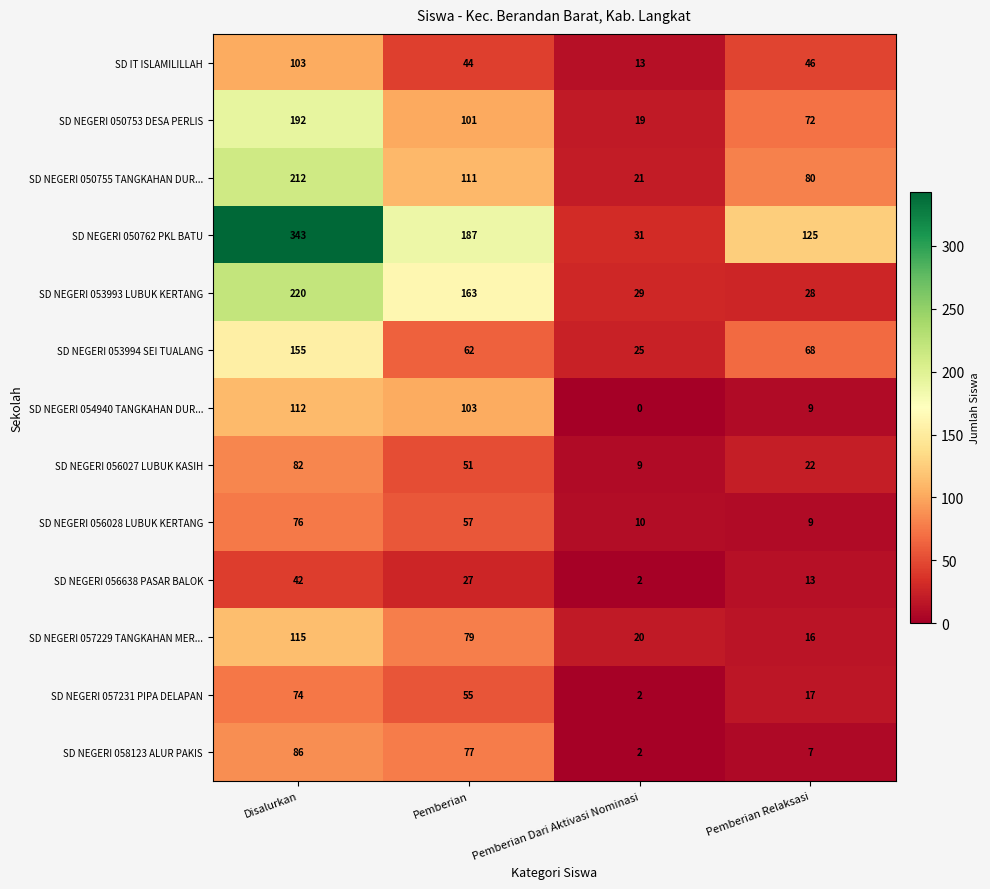

What is the difference between the maximum and minimum values in the SD NEGERI 056028 LUBUK KERTANG series?

67